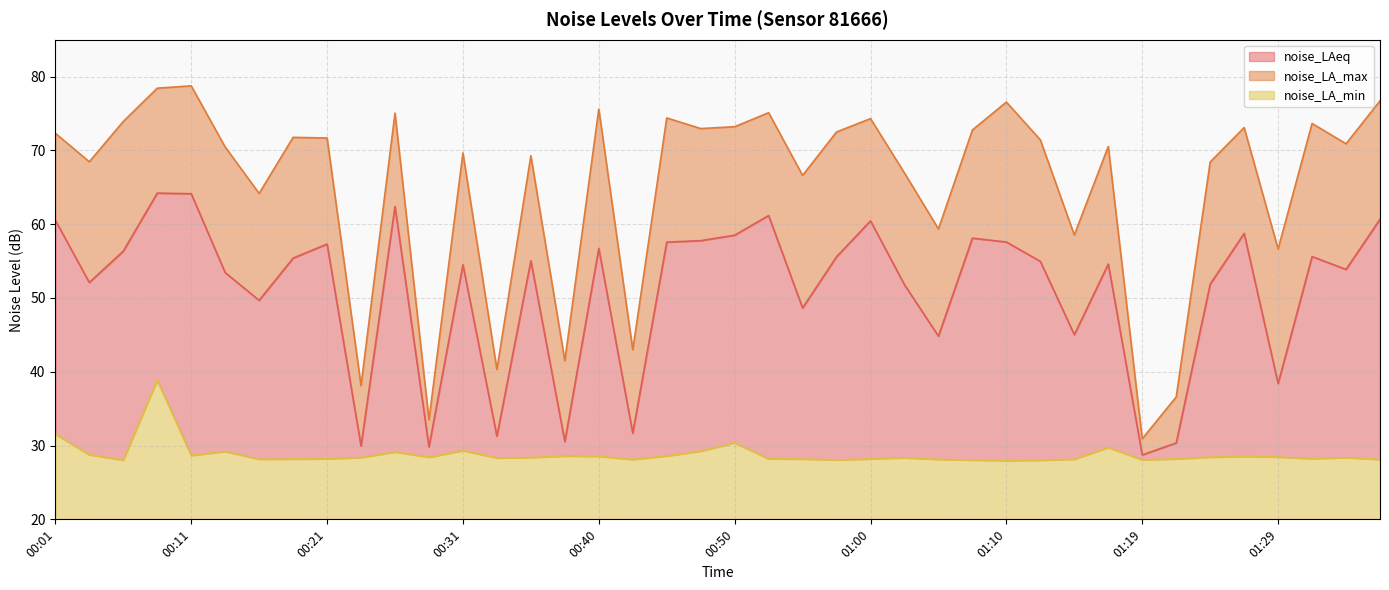

Does the chart display data point markers on the line(s)?

No